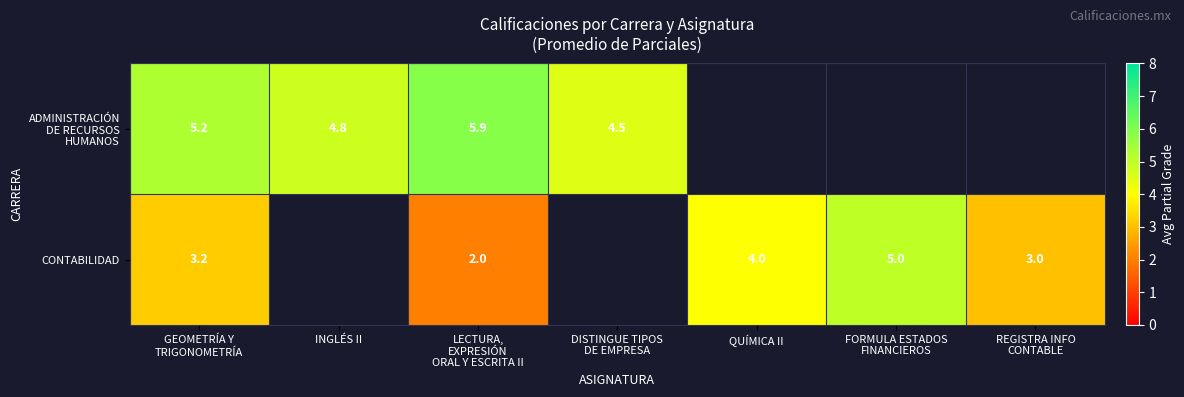

Which series has the widest spread of values?

CONTABILIDAD